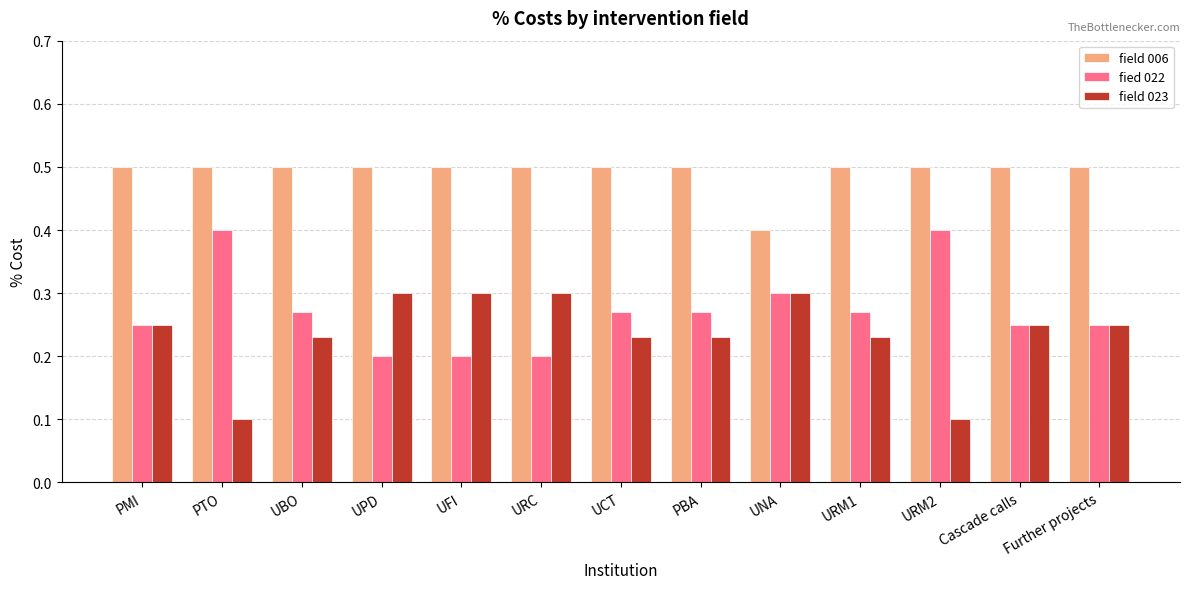

What is the value of the field 006 bar at the 2nd from the left?

0.5